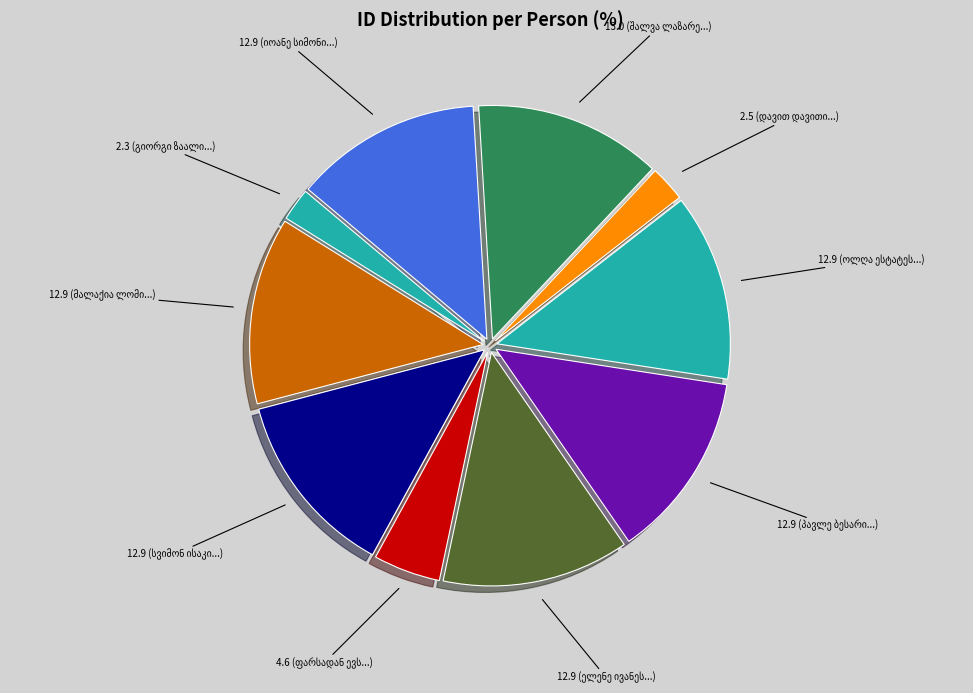

How many slices are in this pie chart?

10